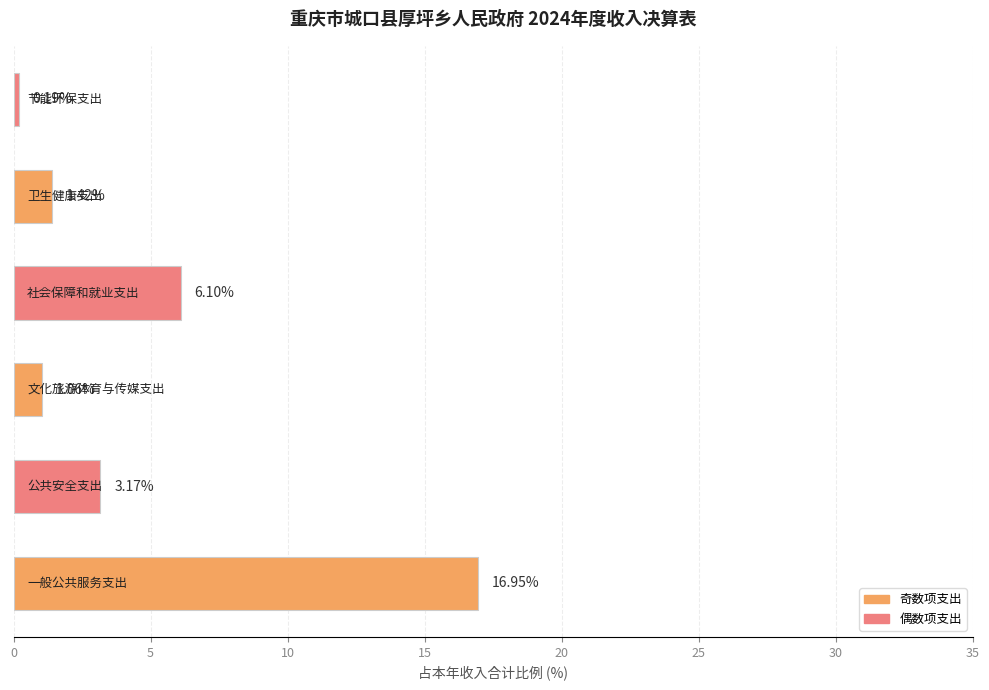

What is the sum of all values?

28.9